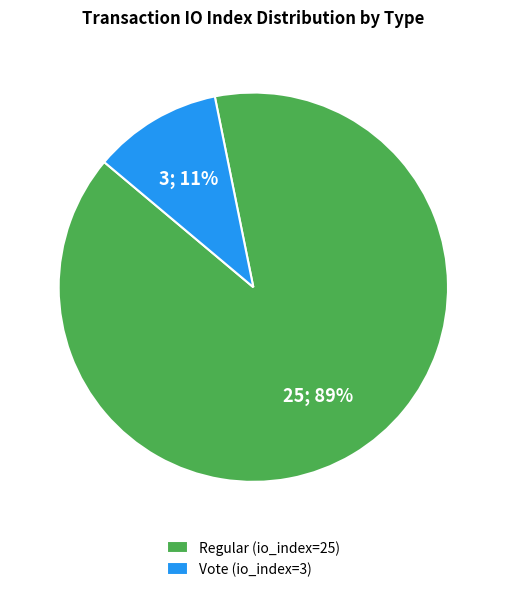

Rank the categories by value from highest to lowest.

Regular (io_index=25), Vote (io_index=3)